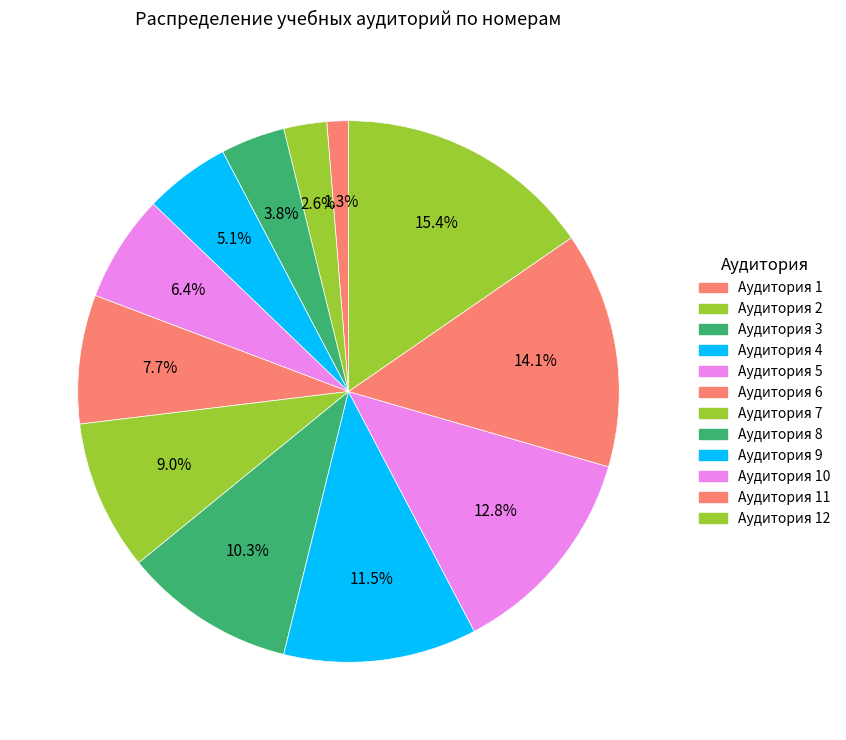

Count the number of slices in the pie.

12